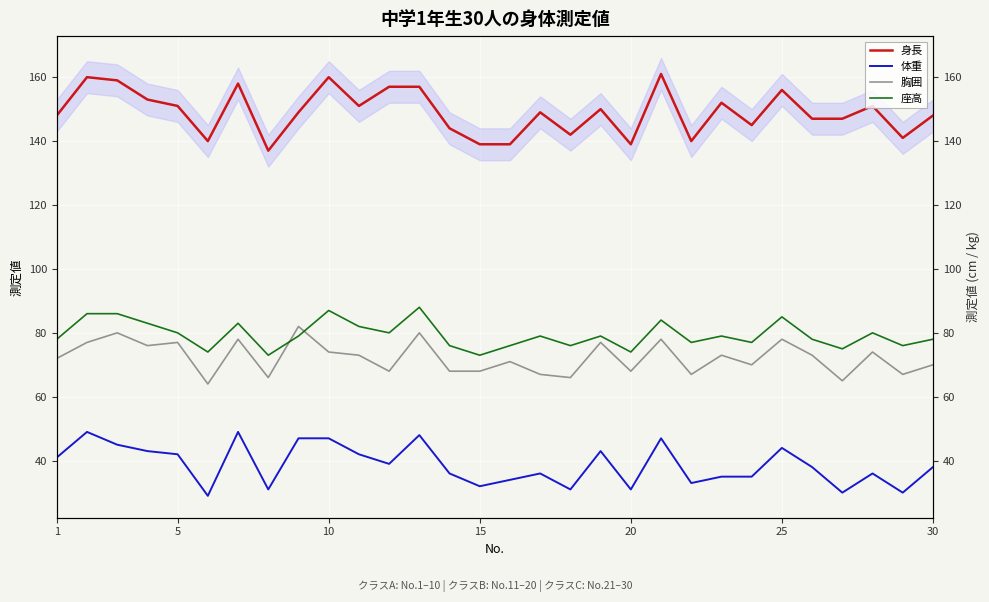

How many interior local valleys does the 座高 series have?

10